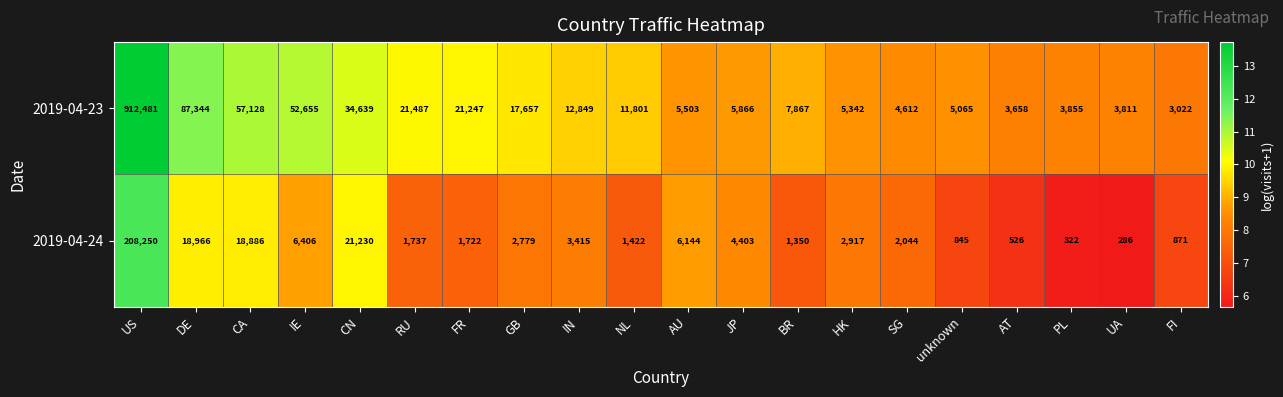

What is the sum of the 2019-04-23 values at NL and unknown?

16866